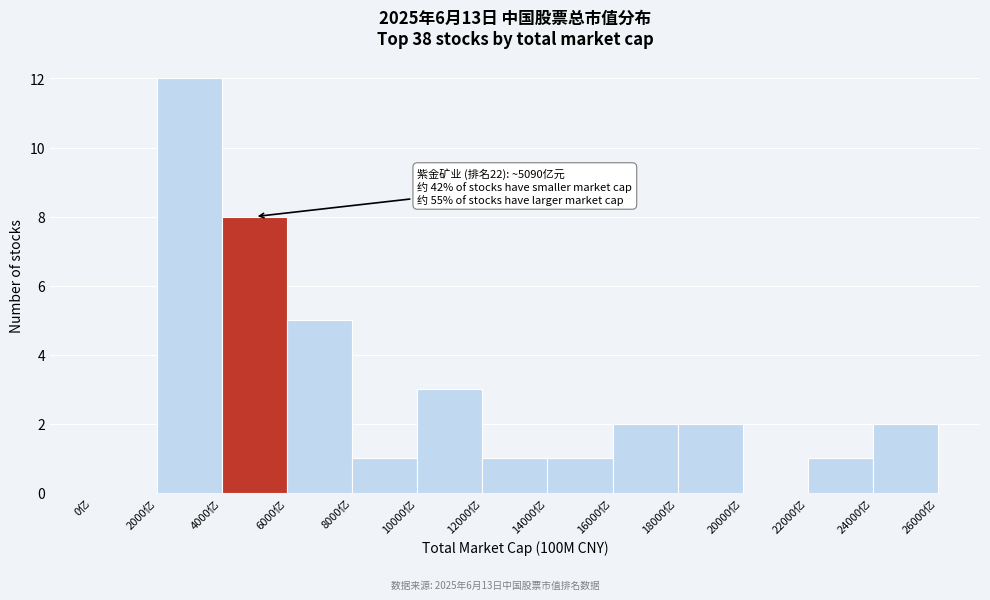

Over which range of the x-axis is the bar tallest?

2000 to 4000